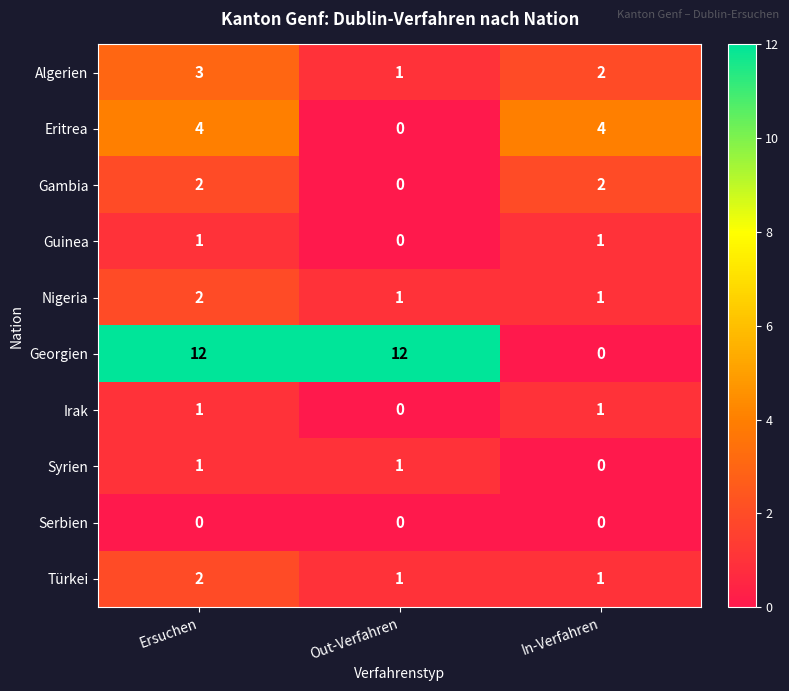

What is the sum of all Türkei values?

4